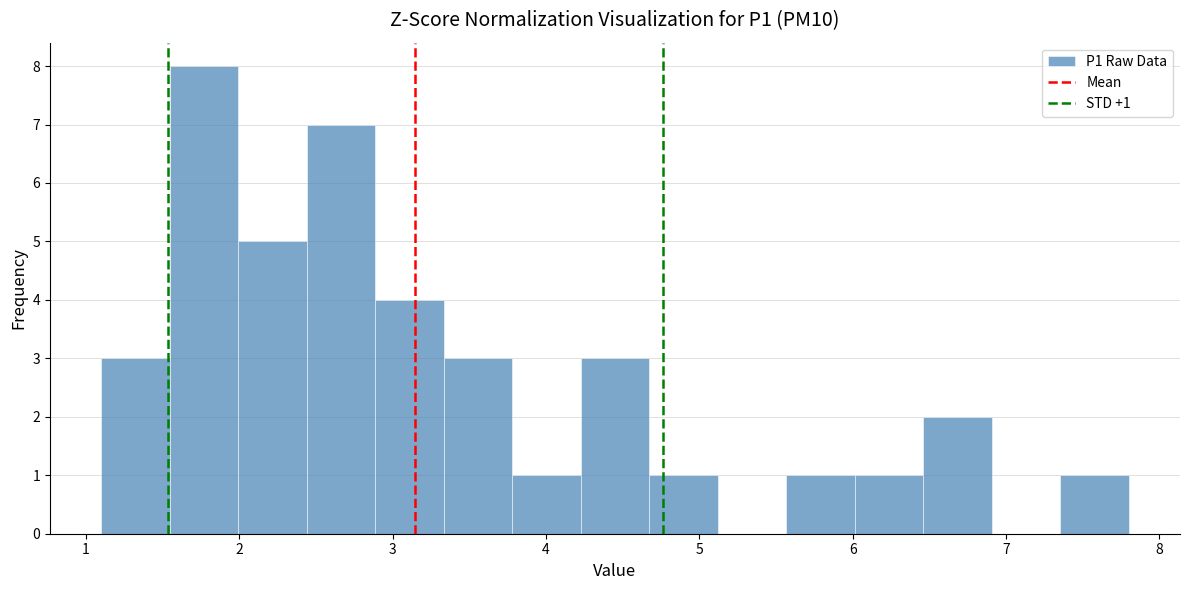

Which range on the x-axis has the tallest bar?

1.5 to 2.0